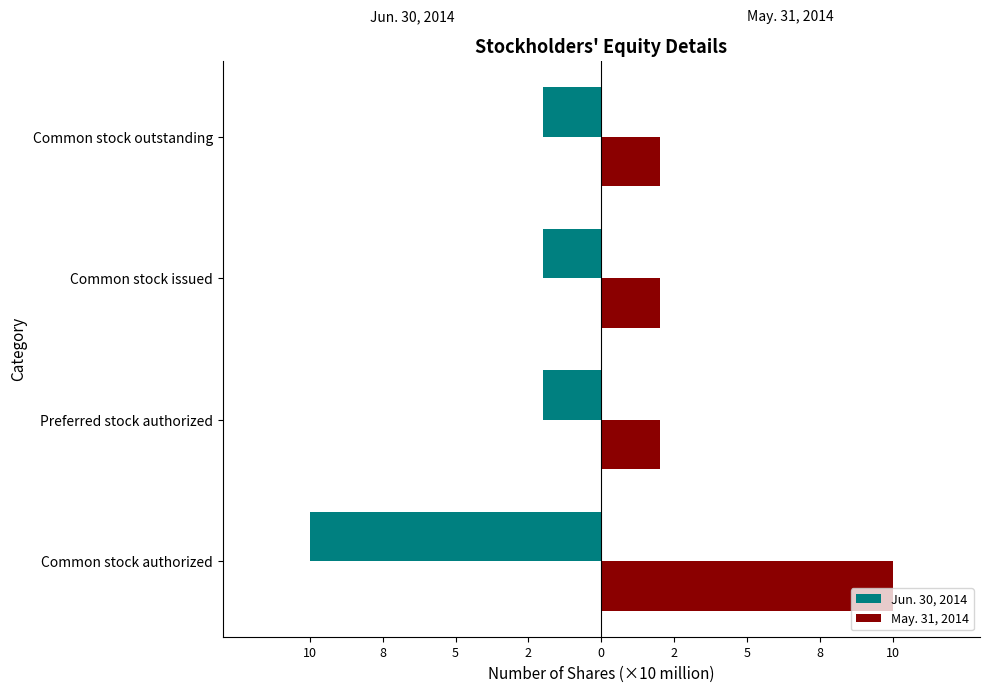

What are all the series names shown in the legend?

Jun. 30, 2014, May. 31, 2014